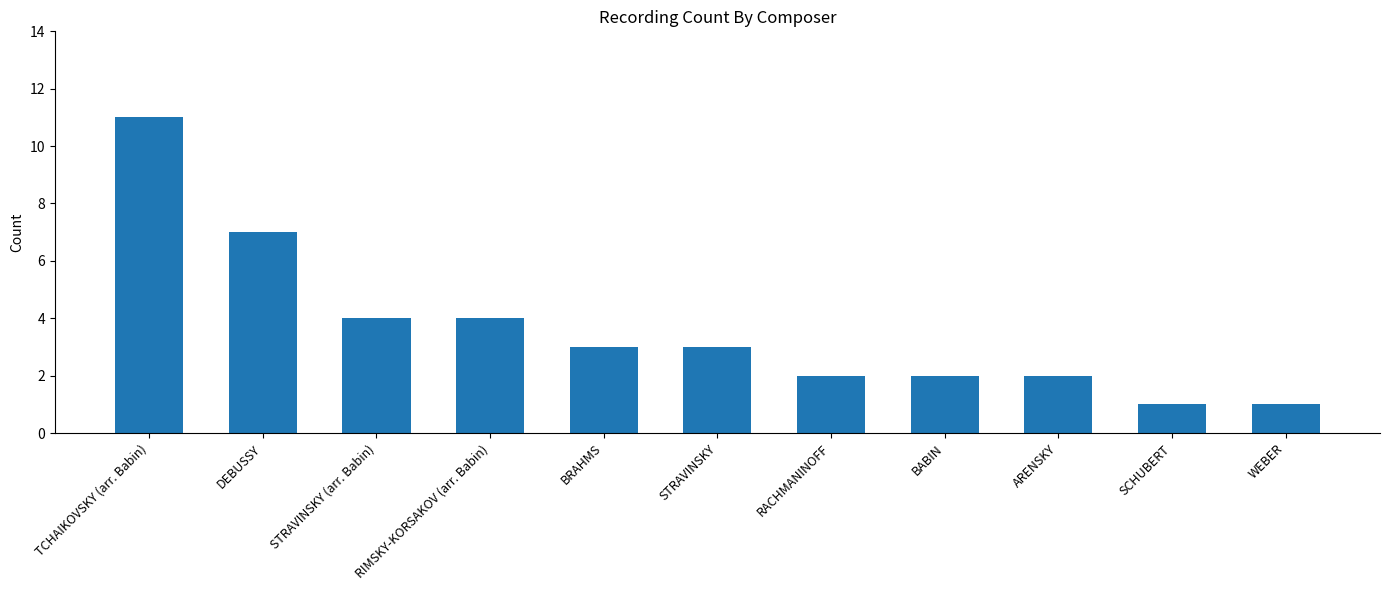

Which label corresponds to the largest value in the chart?

TCHAIKOVSKY (arr. Babin)